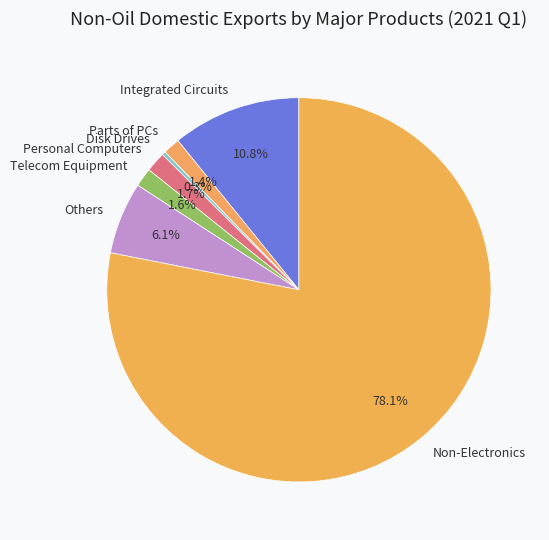

Does any single category account for the majority?

Yes